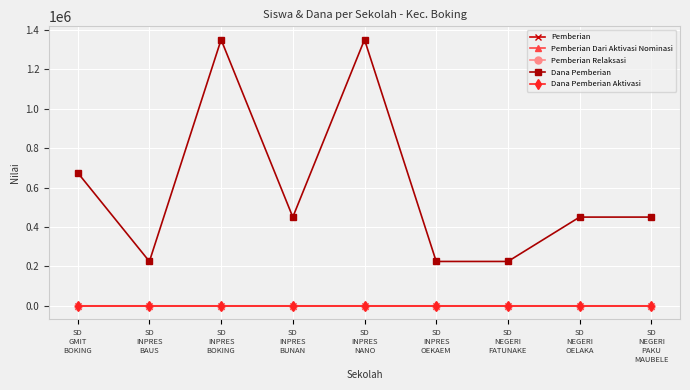

Is this an area chart (filled region under the line)?

No